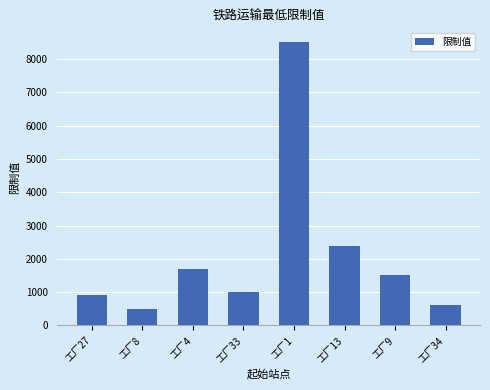

What is the average value?

2138